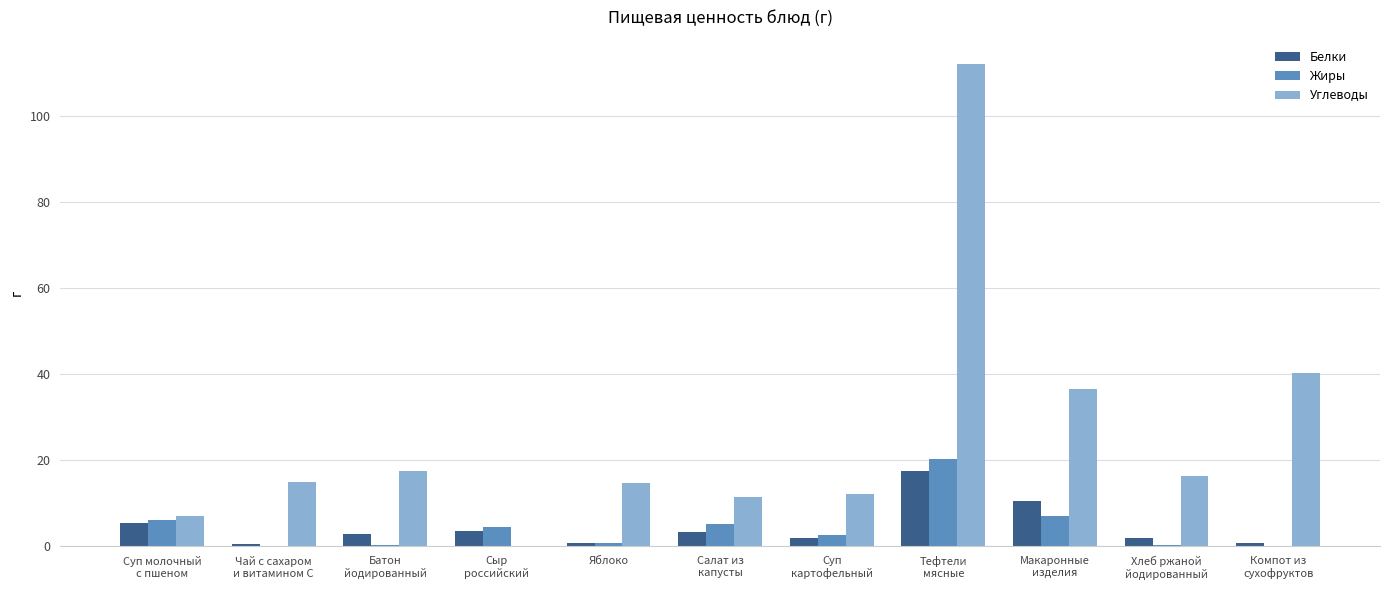

What is the highest value of the Белки series?

17.5